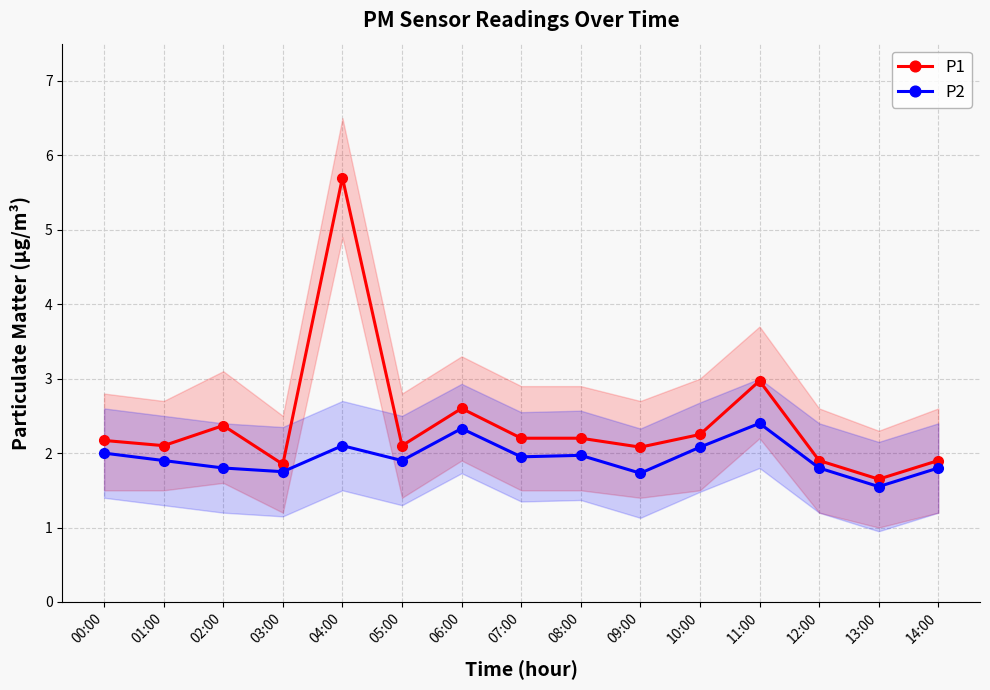

Reading left to right, extract all data points from this chart.

P1: 00:00=2.2	01:00=2.1	02:00=2.4	03:00=1.9	04:00=5.7	05:00=2.1	06:00=2.6	07:00=2.2	08:00=2.2	09:00=2.1	10:00=2.2	11:00=3.0	12:00=1.9	13:00=1.6	14:00=1.9
P2: 00:00=2.0	01:00=1.9	02:00=1.8	03:00=1.8	04:00=2.1	05:00=1.9	06:00=2.3	07:00=1.9	08:00=2.0	09:00=1.7	10:00=2.1	11:00=2.4	12:00=1.8	13:00=1.6	14:00=1.8